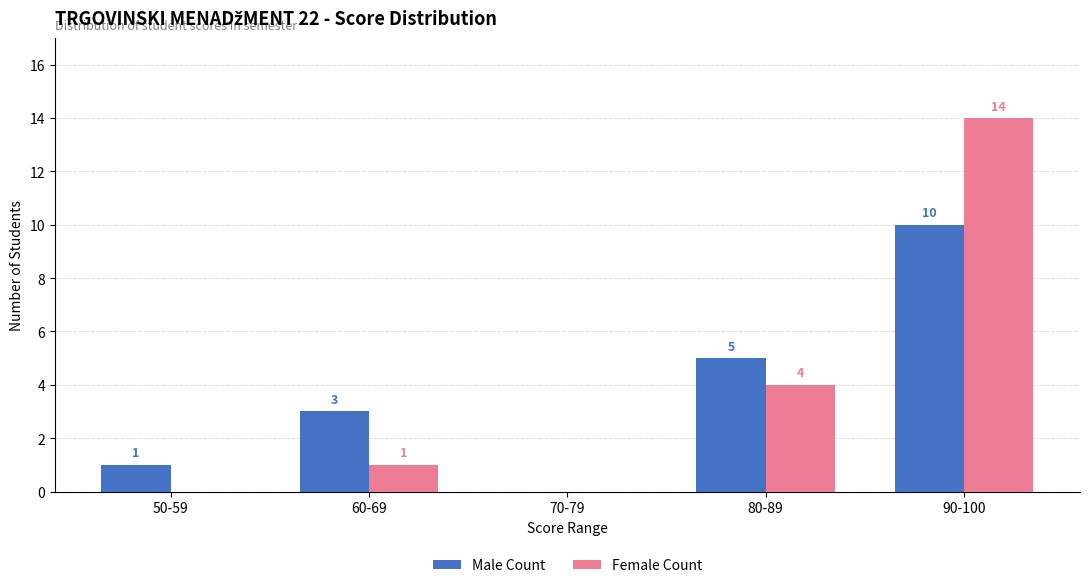

How many categories are shown in the chart?

5